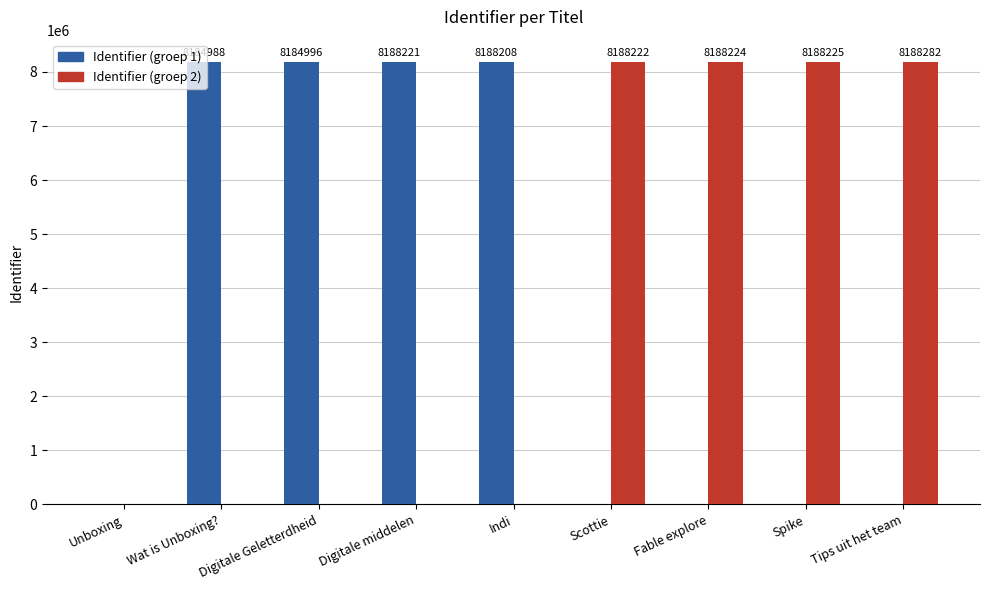

How many data points in Identifier (groep 2) are above 0?

4